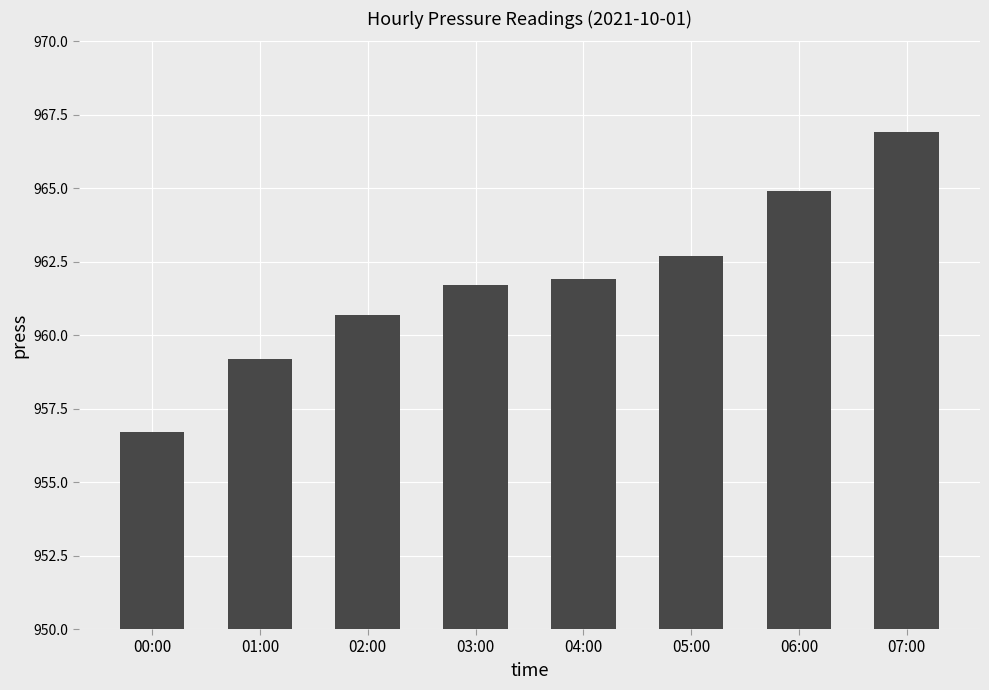

Are the bars grouped side by side (vs. stacked)?

No